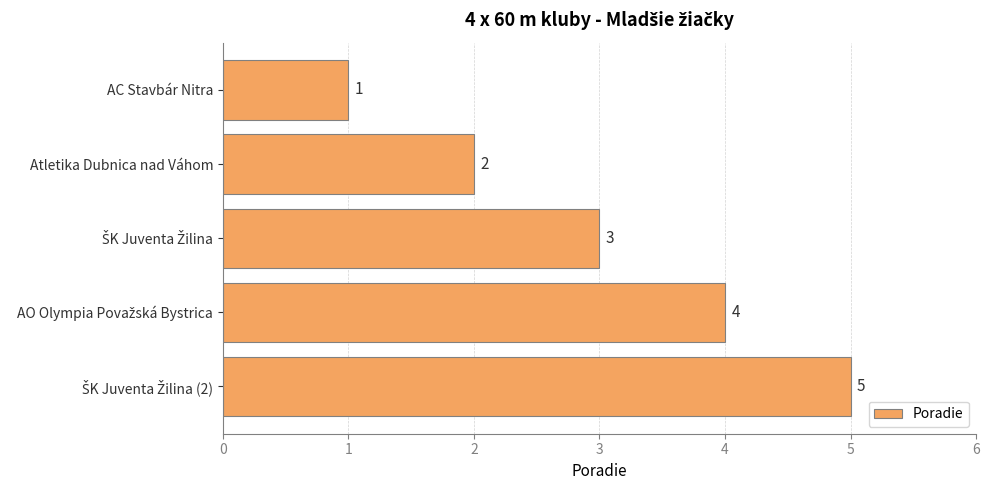

How many values are below 3?

2